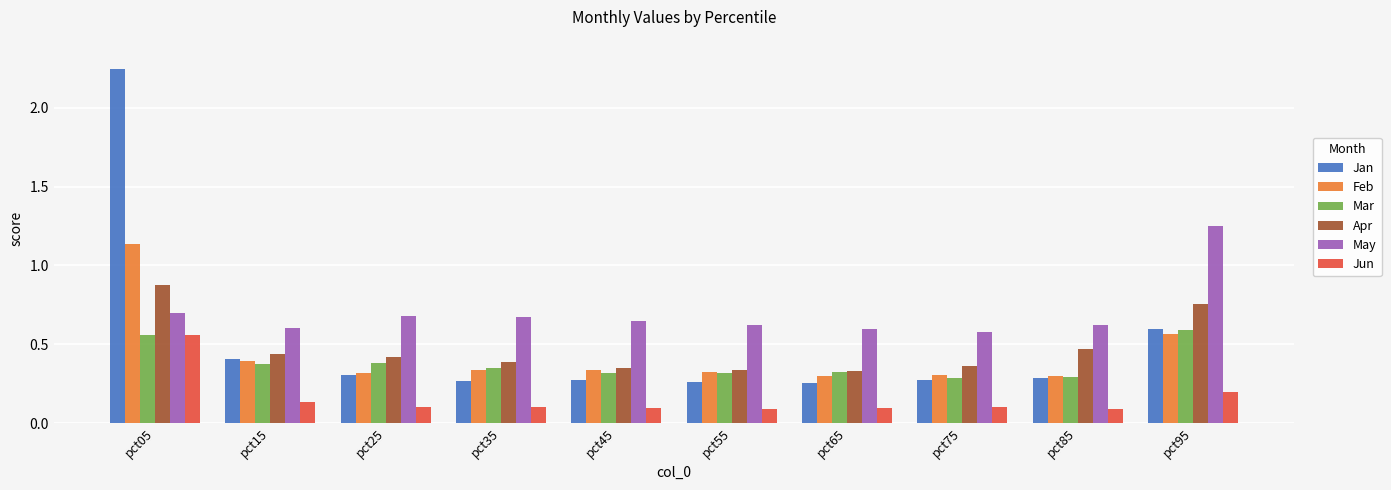

How many series are shown in this chart?

6